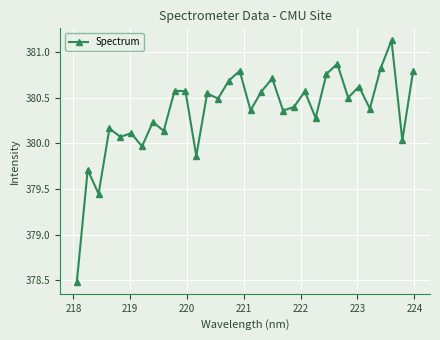

True or false: there are more than 0 points higher than both neighbors.

True